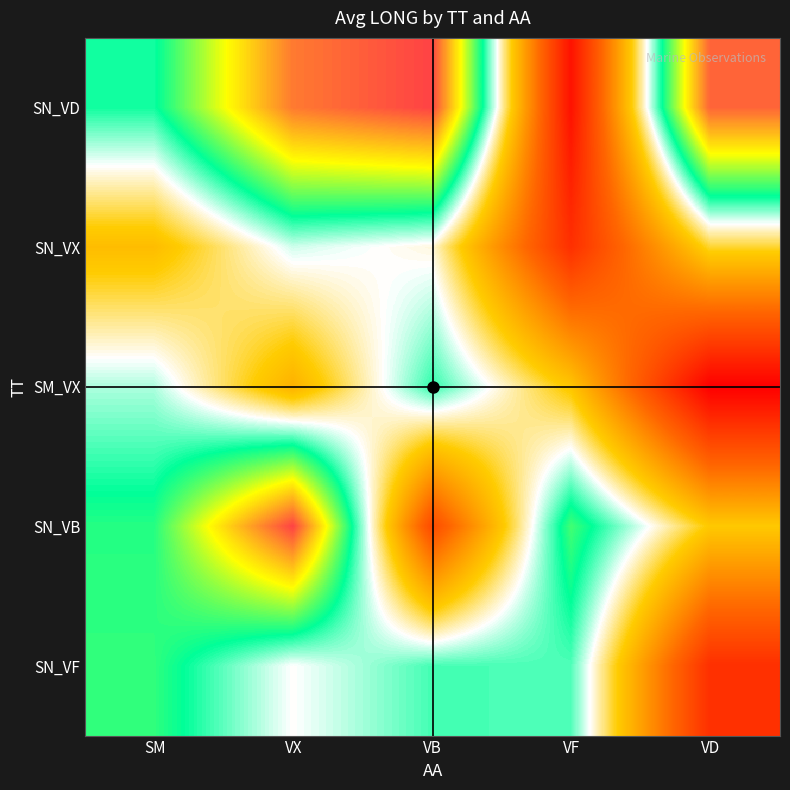

How many distinct data groups are displayed?

5